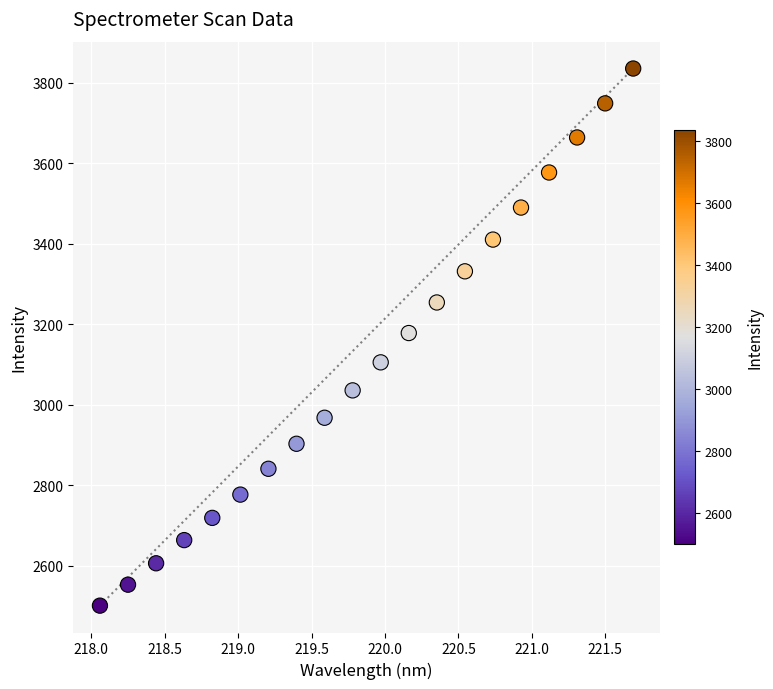

What is the range of Y values (max minus min)?

1334.5